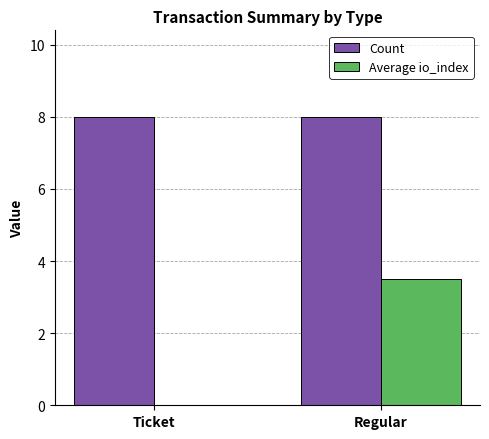

At which category is the sum across all series the highest?

Regular